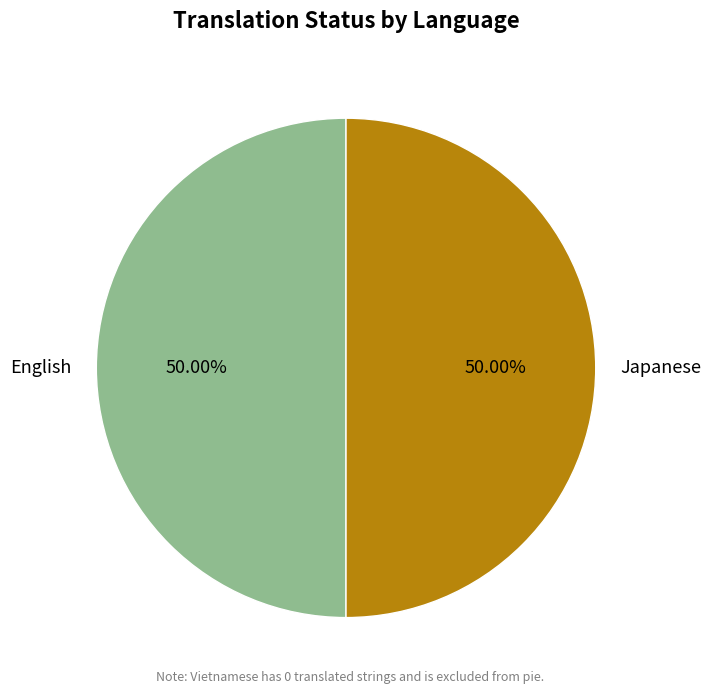

True or false: English accounts for 45% of the total.

False